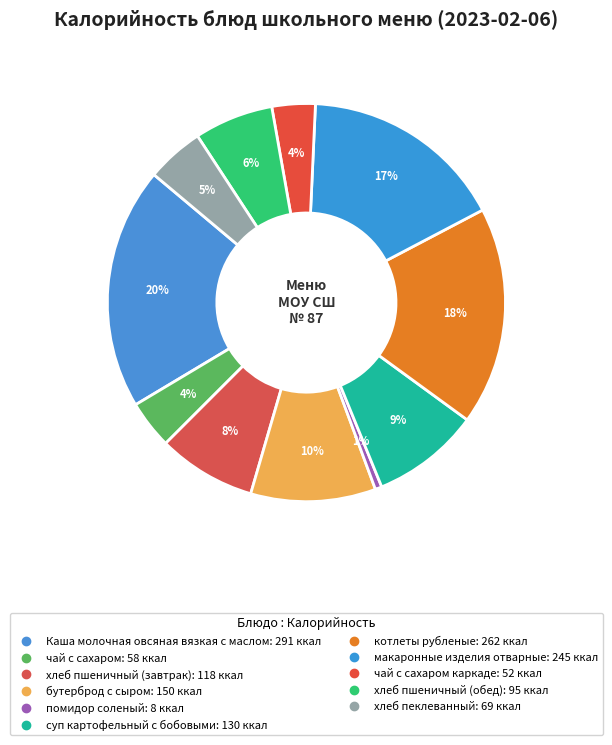

Which category has the smallest portion of the pie?

помидор соленый